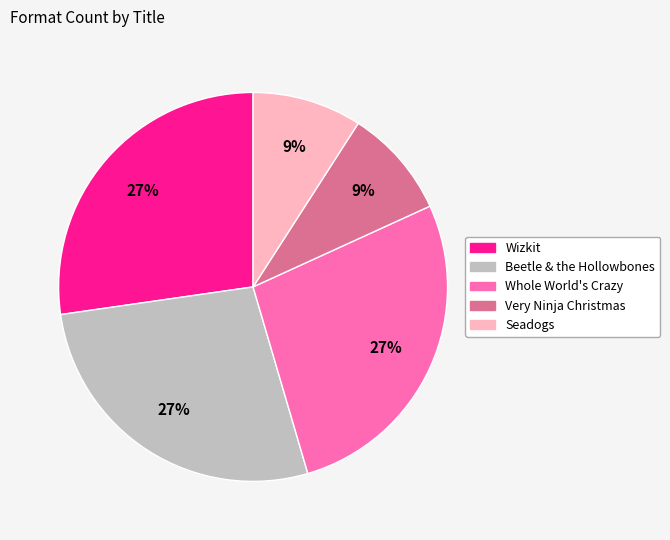

To the nearest percent, what percentage of the pie is Very Ninja Christmas?

9%